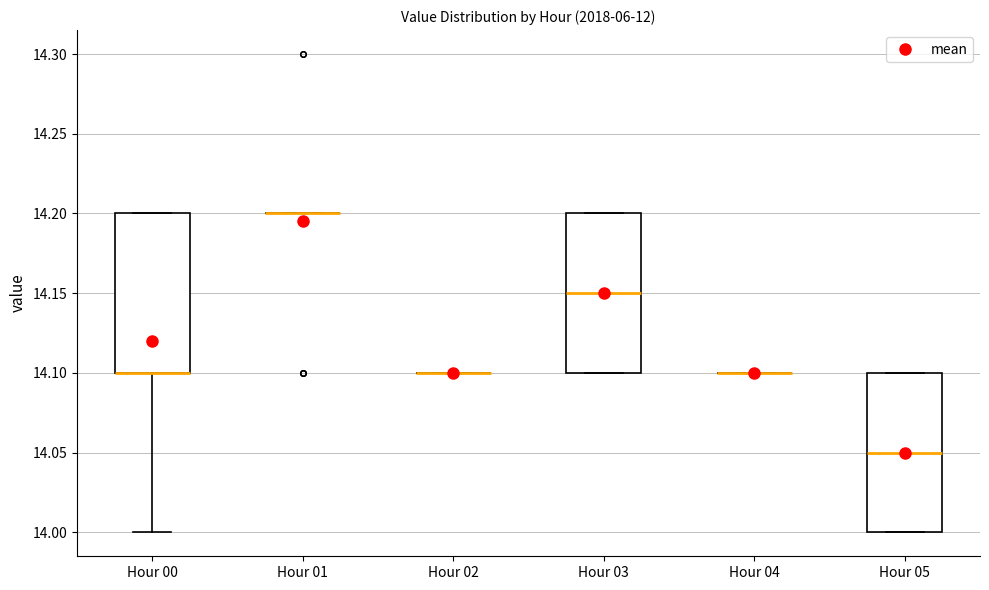

Reading left to right, transcribe this box plot: for each box, give where its median line is, the range the box spans, and where its two whiskers end, as read against the y-axis. The values are not printed on the chart, so give them approximately, as read against the axis.

Hour 00: median 14.10 (drawn on the box's lower edge), box 14.10 to 14.20, whiskers 14.00 to 14.20
Hour 01: box collapsed to a line at 14.20, whiskers 14.20 to 14.20
Hour 02: box collapsed to a line at 14.10, whiskers 14.10 to 14.10
Hour 03: median 14.15, box 14.10 to 14.20, whiskers 14.10 to 14.20
Hour 04: box collapsed to a line at 14.10, whiskers 14.10 to 14.10
Hour 05: median 14.05, box 14.00 to 14.10, whiskers 14.00 to 14.10